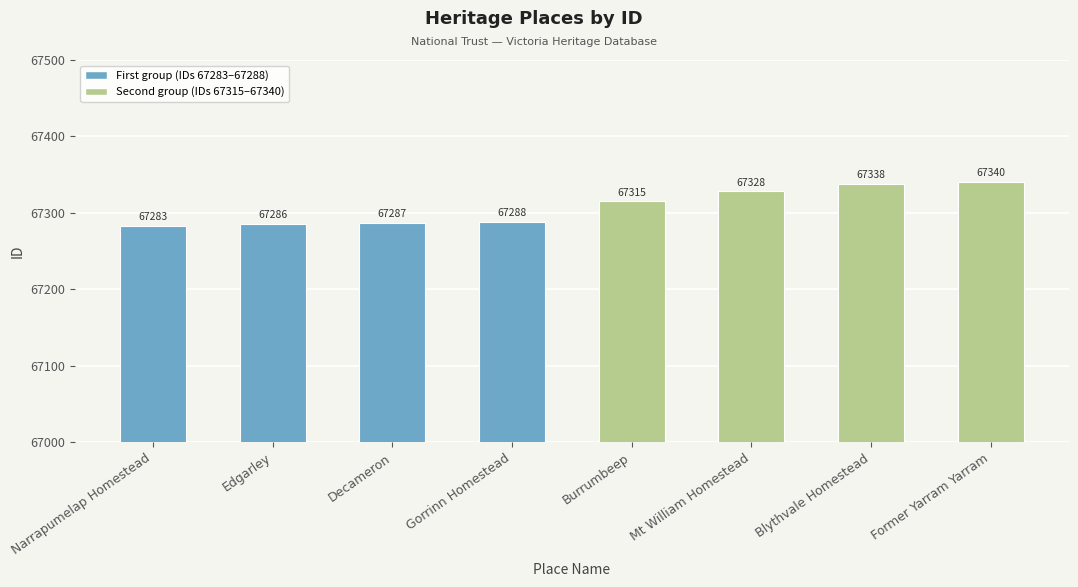

Reading right to left, what are all the values shown in this chart?

Former Yarram Yarram=67340	Blythvale Homestead=67338	Mt William Homestead=67328	Burrumbeep=67315	Gorrinn Homestead=67288	Decameron=67287	Edgarley=67286	Narrapumelap Homestead=67283